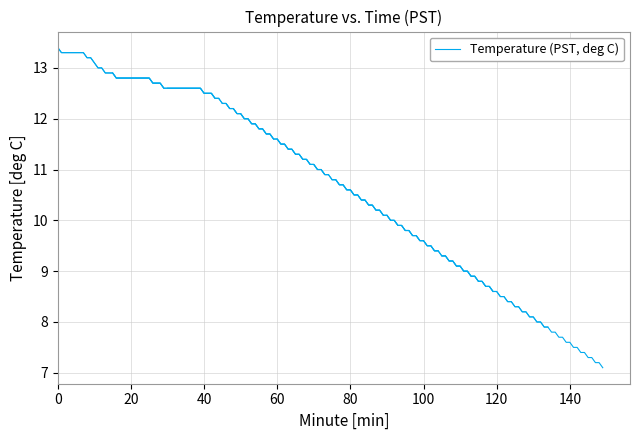

Where is the data nearest to the value 13?

11